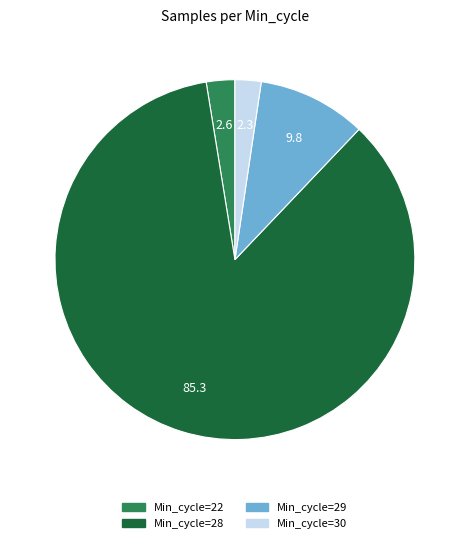

Is there any slice that represents more than half of the pie?

Yes